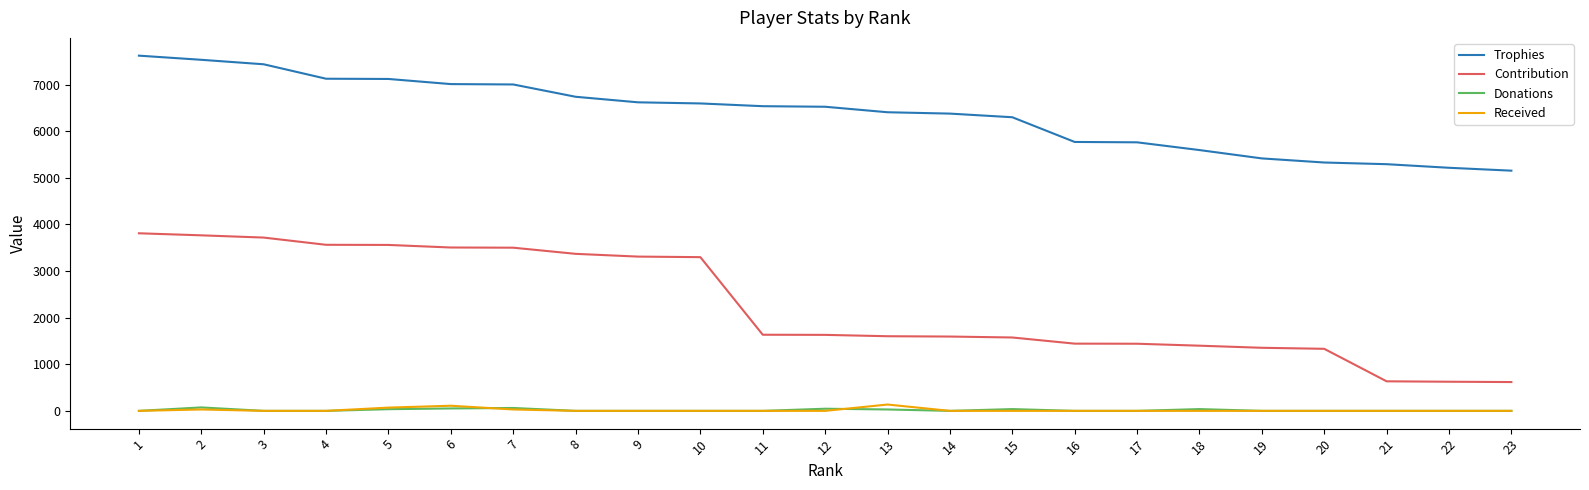

What is the greatest value displayed?

7619